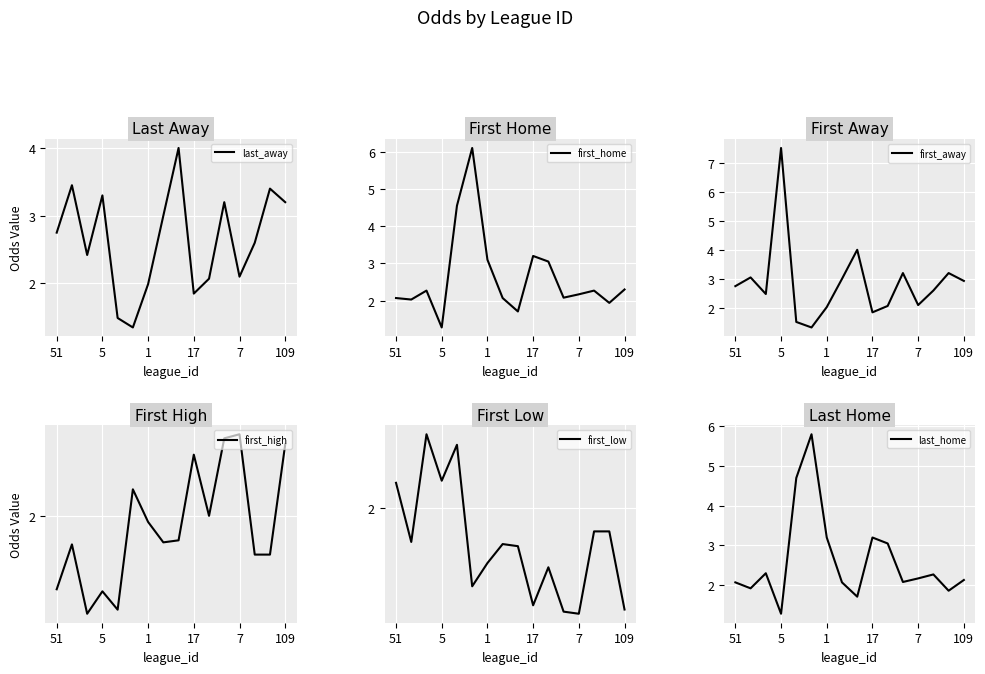

Is it true that last_home equals 3.9 at 7?

False